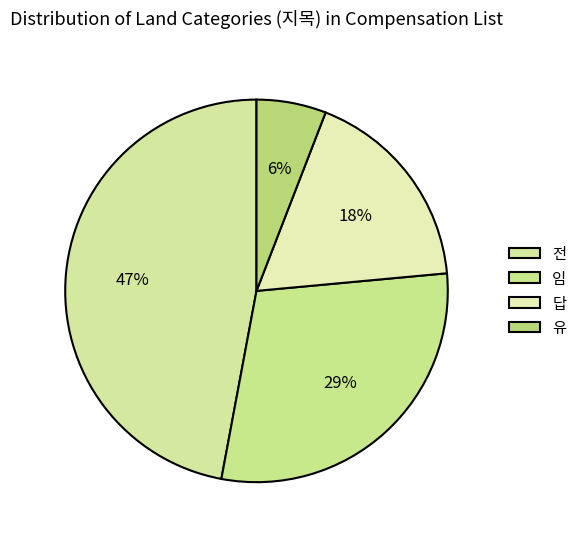

To the nearest percent, what is the average slice percentage?

25%